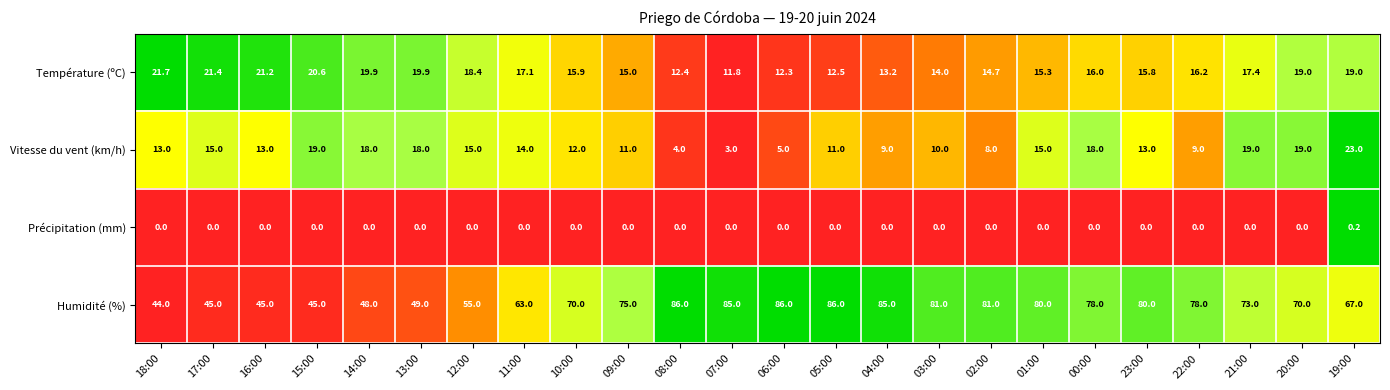

What is the average value of the Température (ºC) series?

16.7